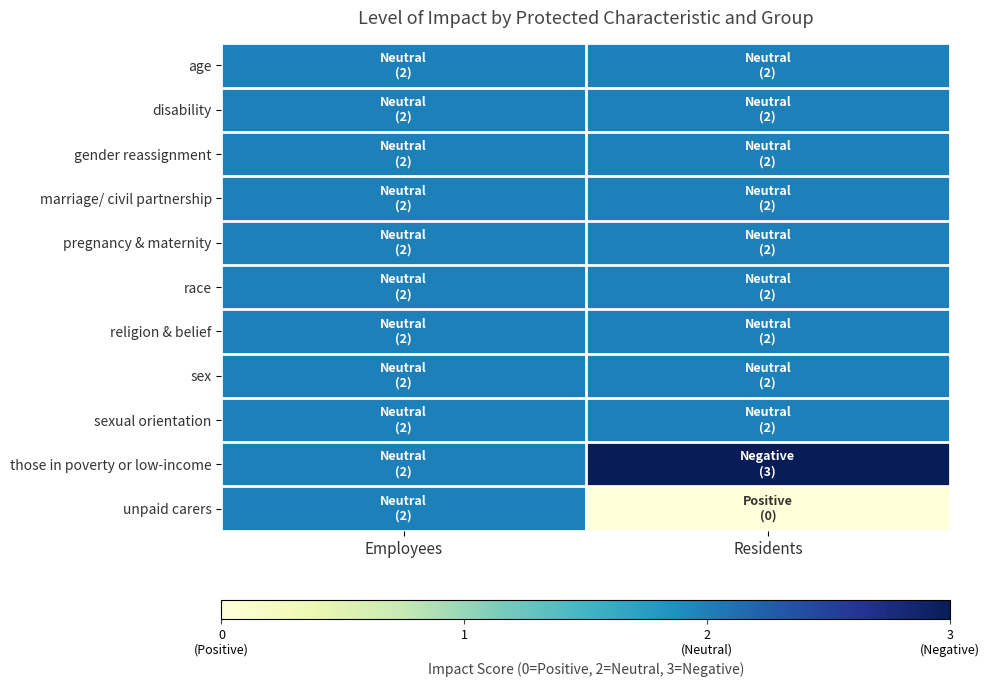

Count the number of data series in this chart.

11